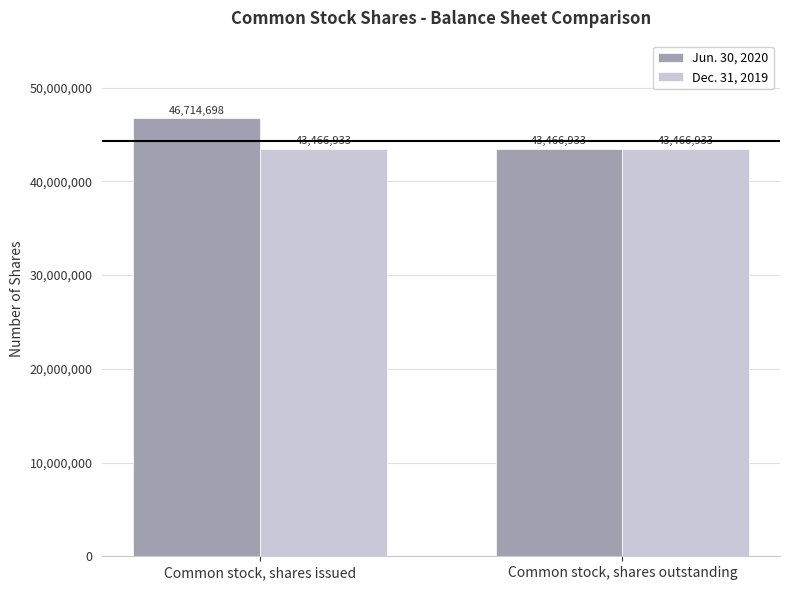

The value of Dec. 31, 2019 at Common stock, shares outstanding is 16215858. True or false?

False